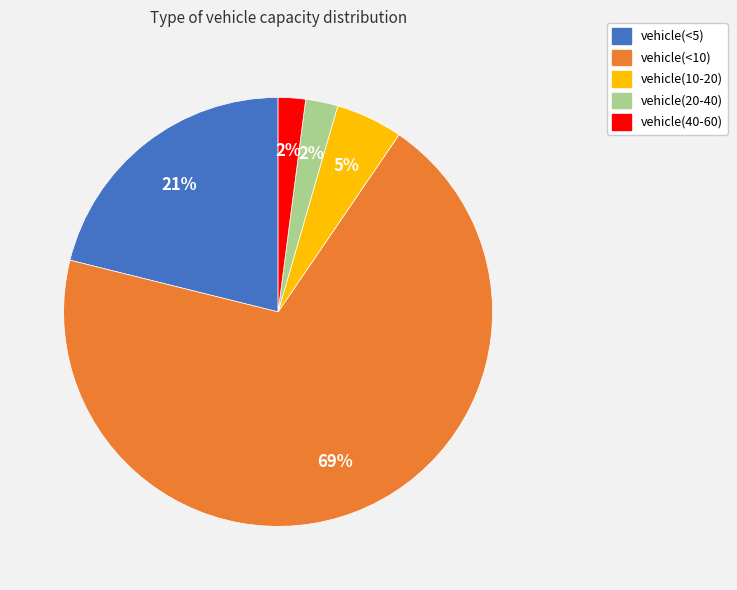

What is the largest slice in the pie chart?

vehicle(<10)